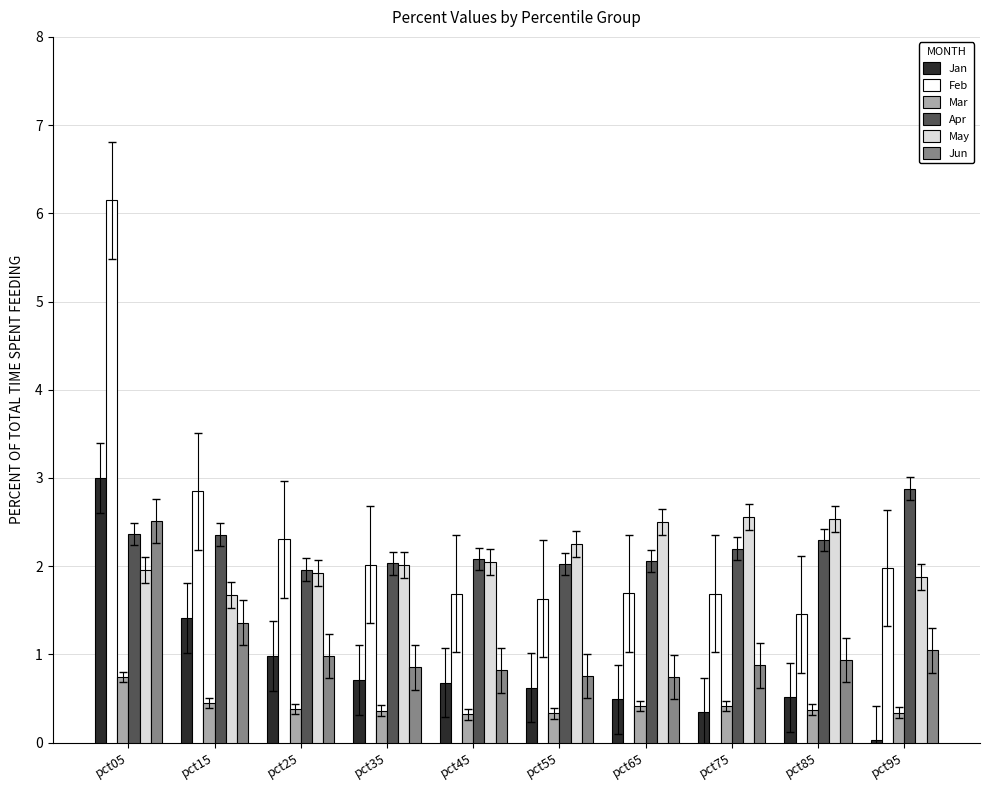

Is the value of Jun at pct85 greater than the value of Jan at pct85?

Yes